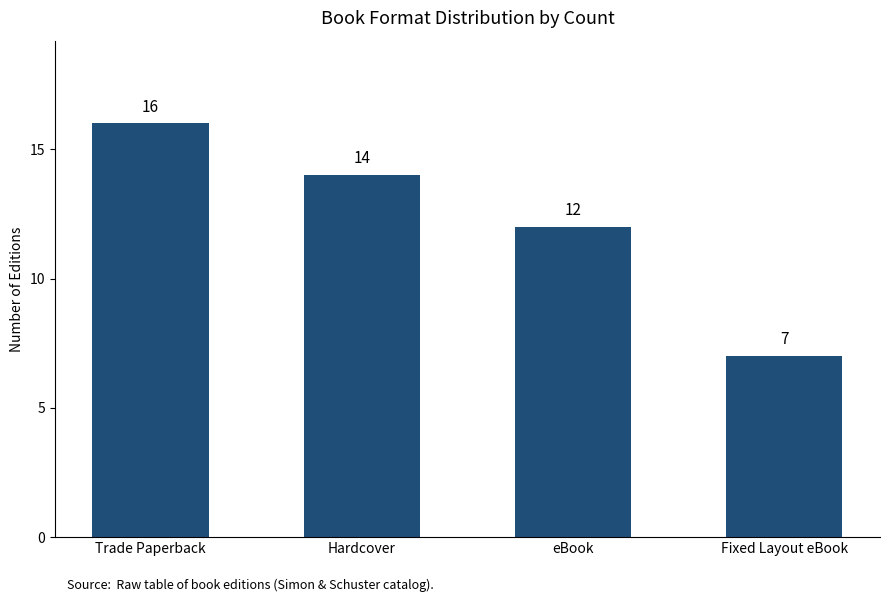

Rank the categories by value from lowest to highest.

Fixed Layout eBook, eBook, Hardcover, Trade Paperback